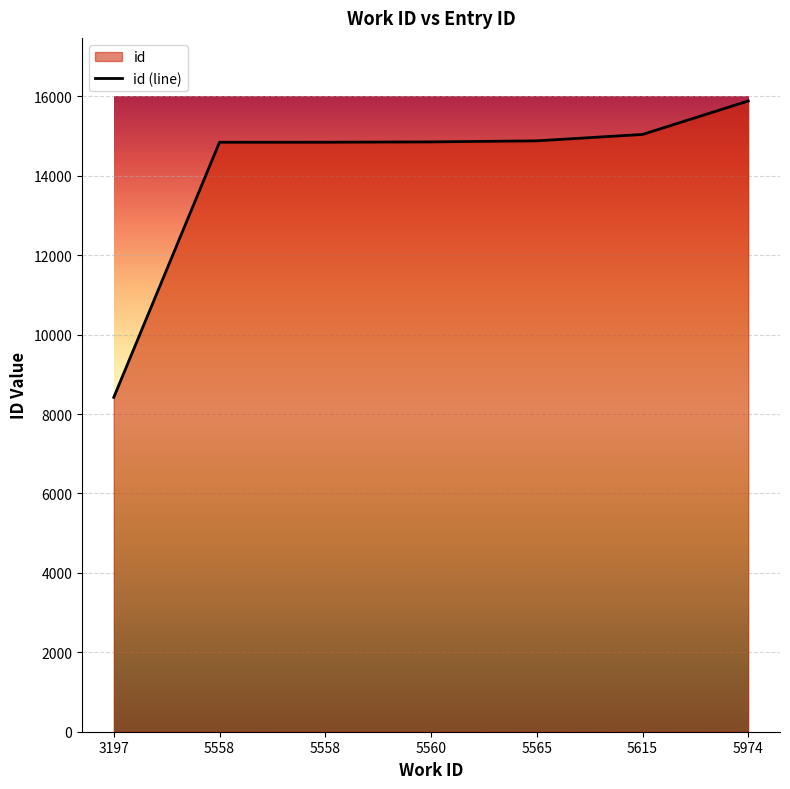

What is the change in value from 5565 to 5974?

+1004